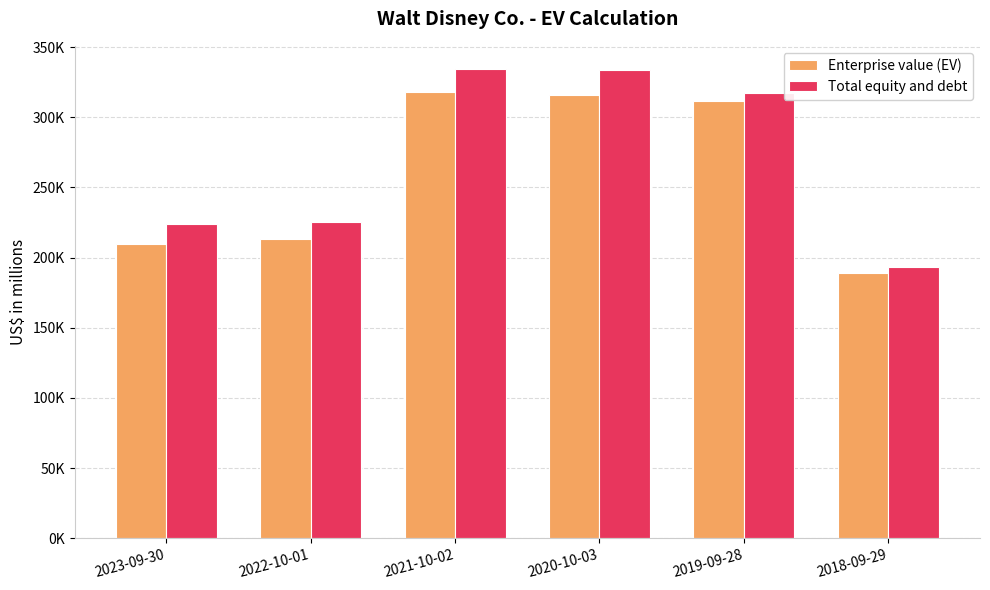

What are all the series names shown in the legend?

Enterprise value (EV), Total equity and debt